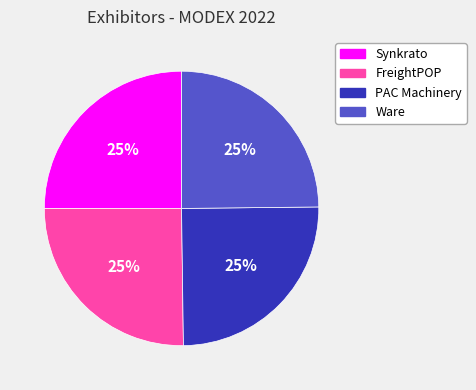

Is it true that Synkrato is 25% of the pie?

True